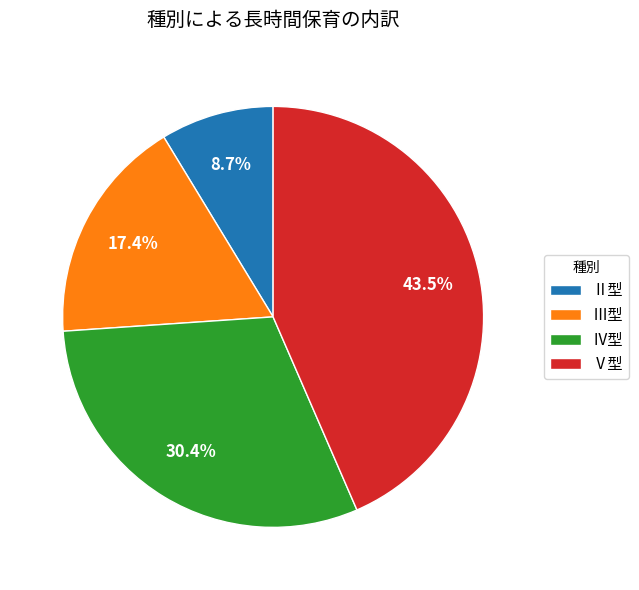

Is it true that Ⅳ型 is 20% of the pie?

False